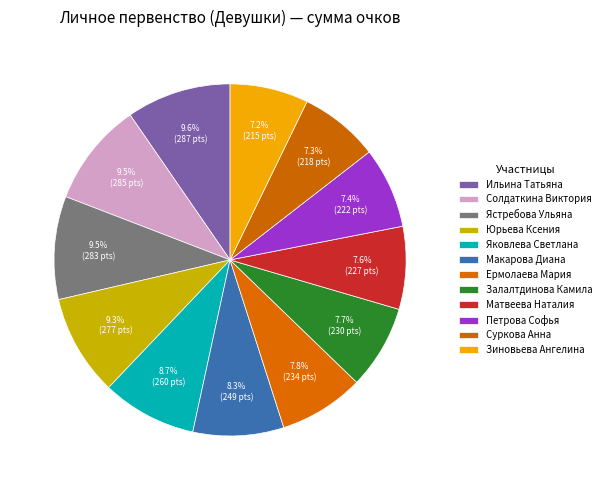

Does Петрова Софья account for over 50% of the chart?

No